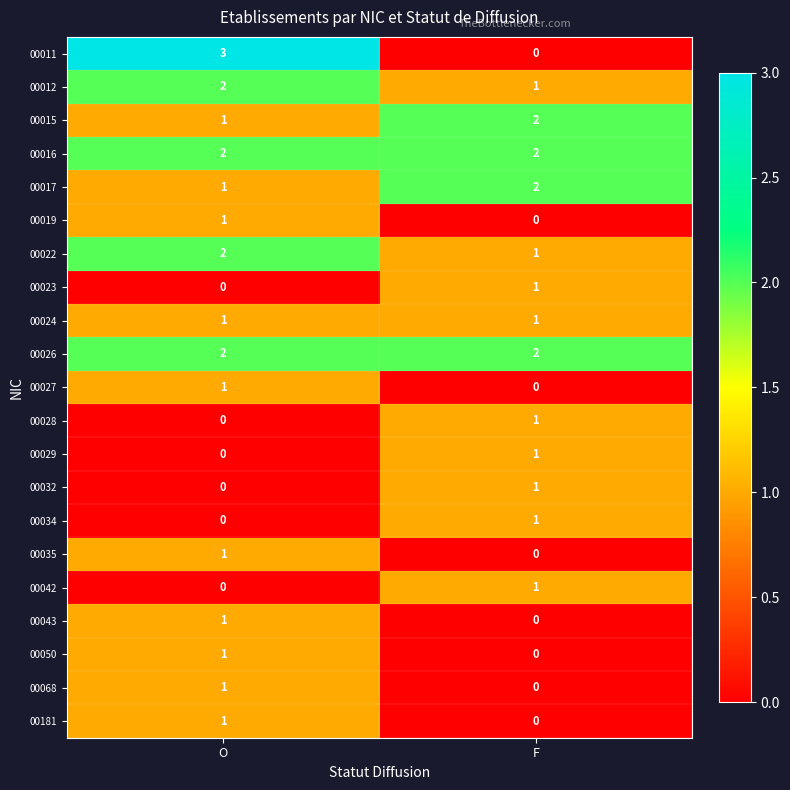

Rank the categories by 00027 value from highest to lowest.

O, F